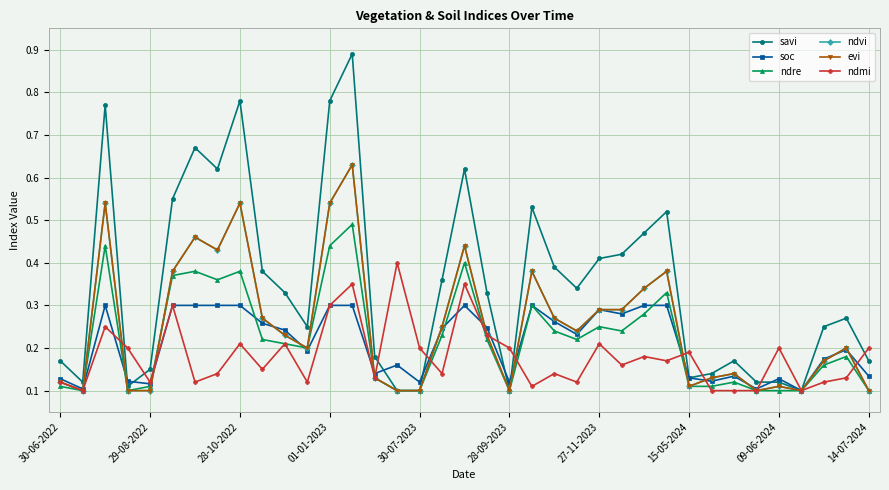

List the series in order of their peak value, highest first.

savi, ndvi, evi, ndre, ndmi, soc